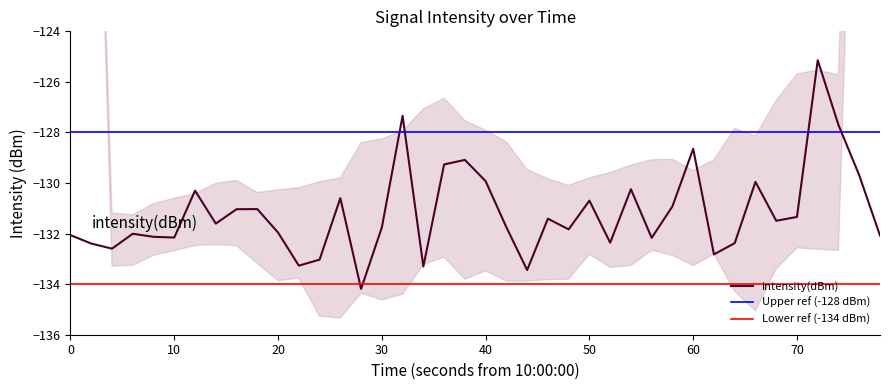

Is this an area chart (filled region under the line)?

No